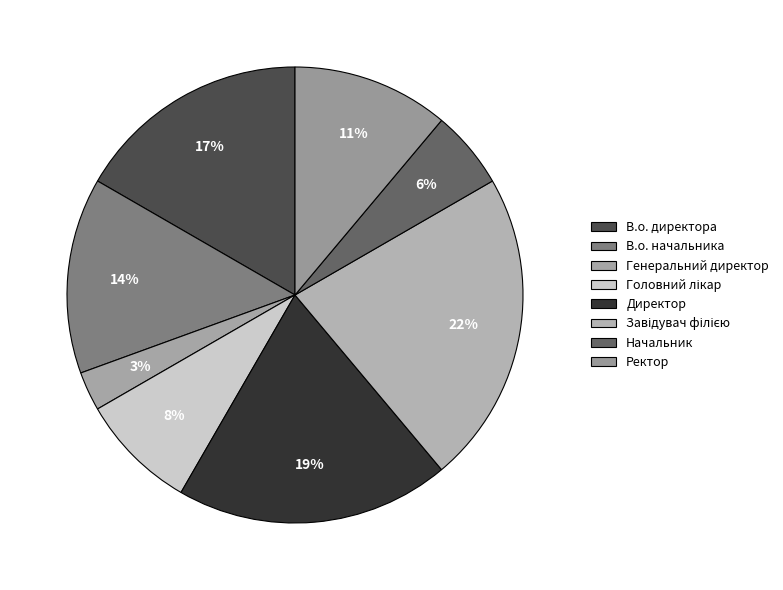

Do Завідувач філією and В.о. начальника together represent more than half of the pie?

No